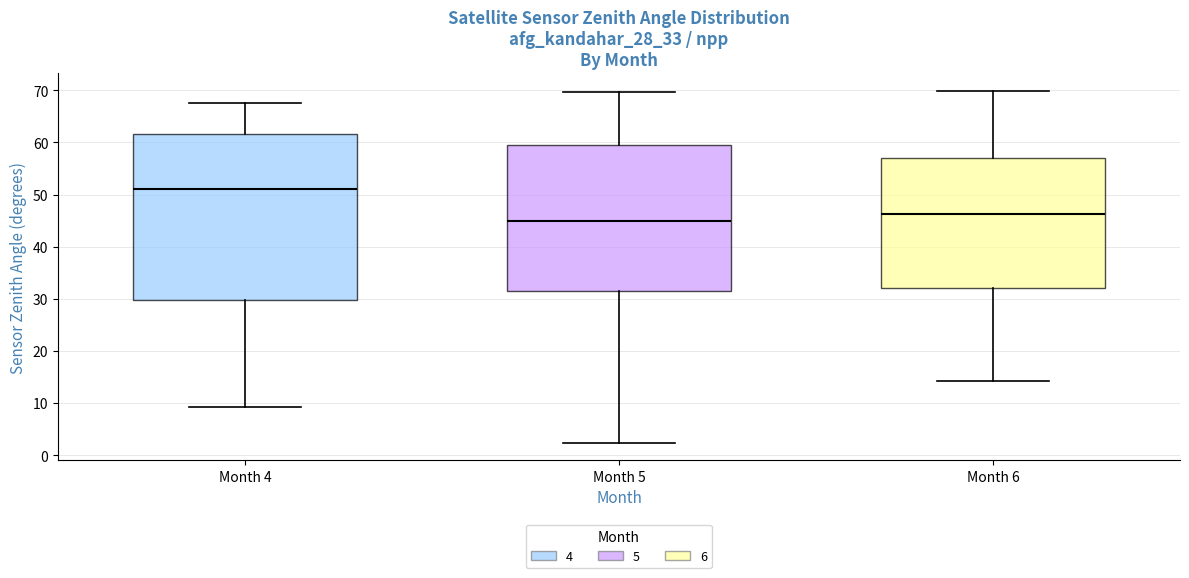

Reading left to right, read every box against the y-axis: the position of its median line, the range the box covers, and the ends of its whiskers. The values are not printed on the chart, so give them approximately, as read against the axis.

Month 4: median 51, box 30 to 62, whiskers 9 to 68
Month 5: median 45, box 31 to 60, whiskers 2 to 70
Month 6: median 46, box 32 to 57, whiskers 14 to 70